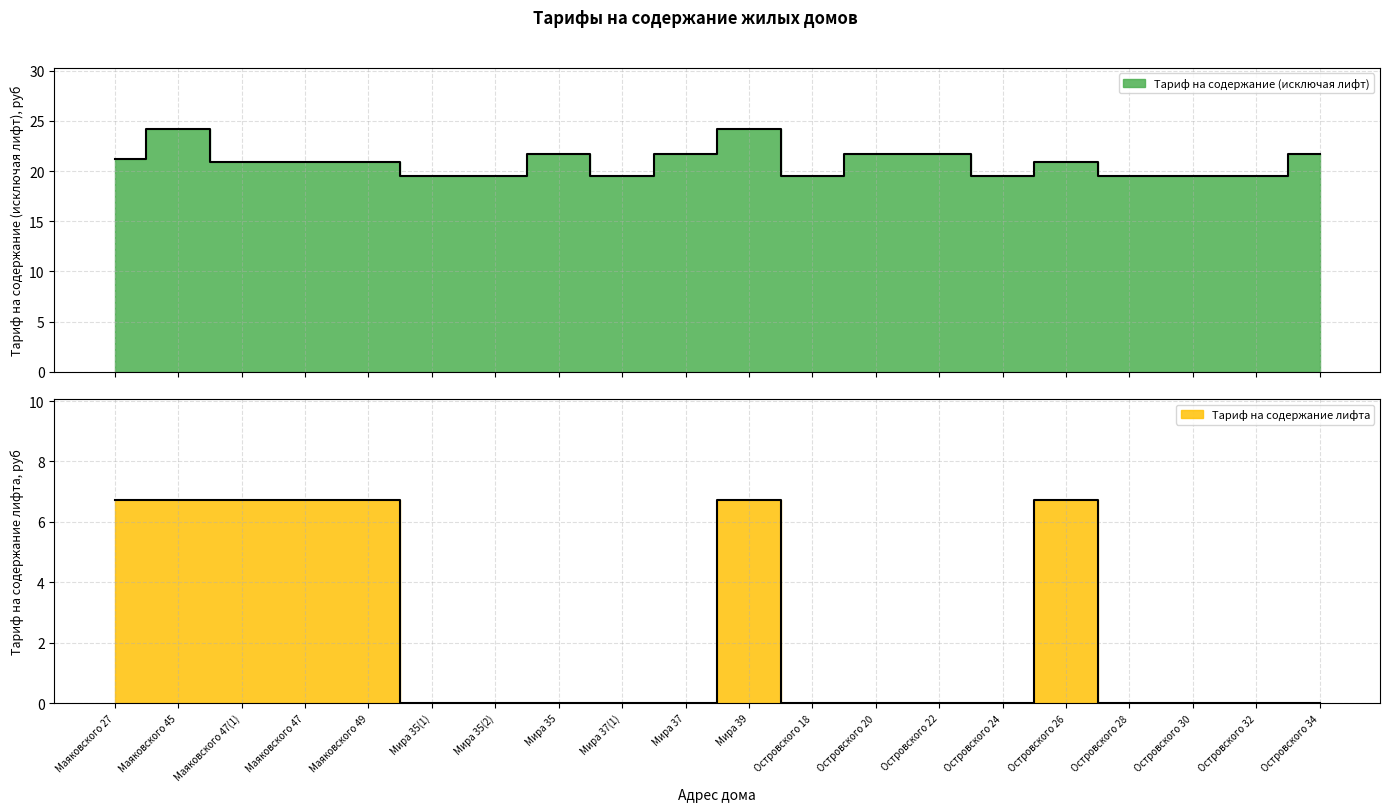

What is the difference between the highest and lowest values at Мира 35?

21.7